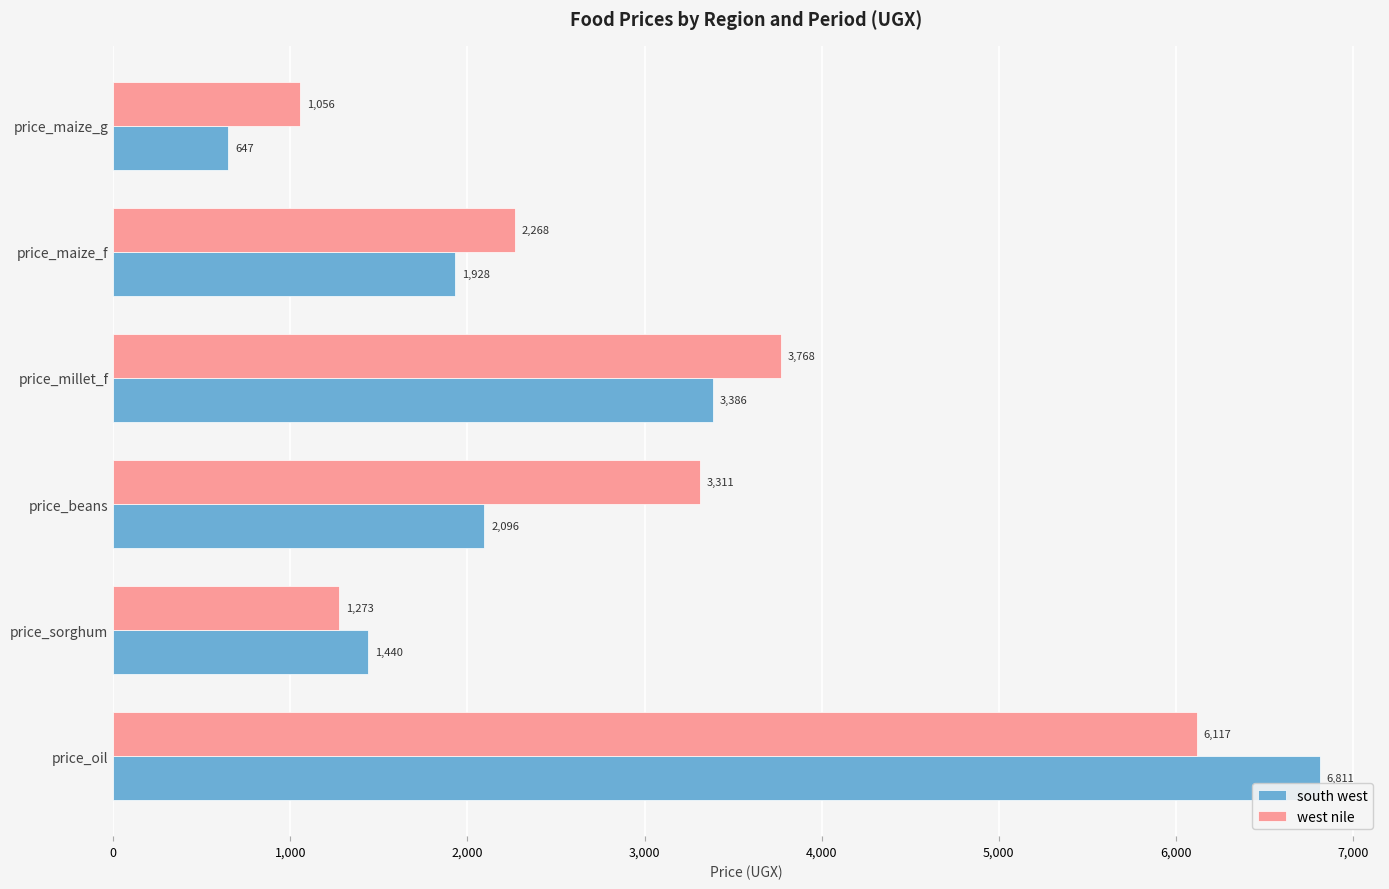

Rank the series by their maximum value, from highest to lowest.

south west, west nile